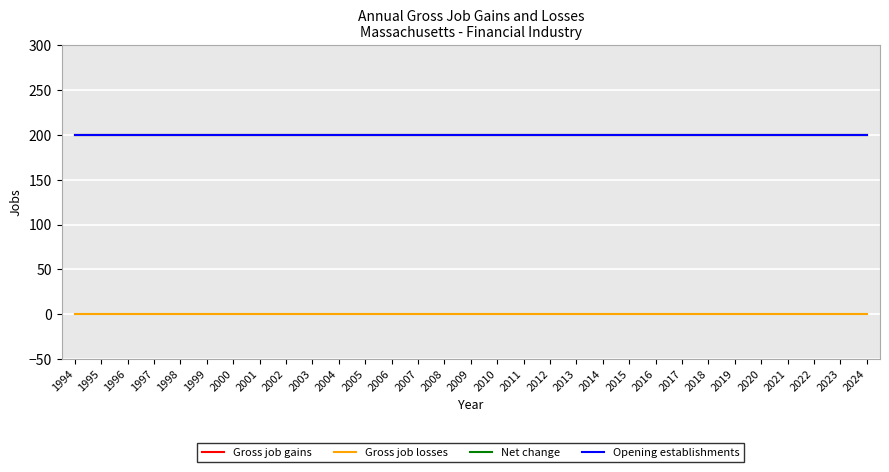

What is the spread (max minus min) of values at 2013?

200